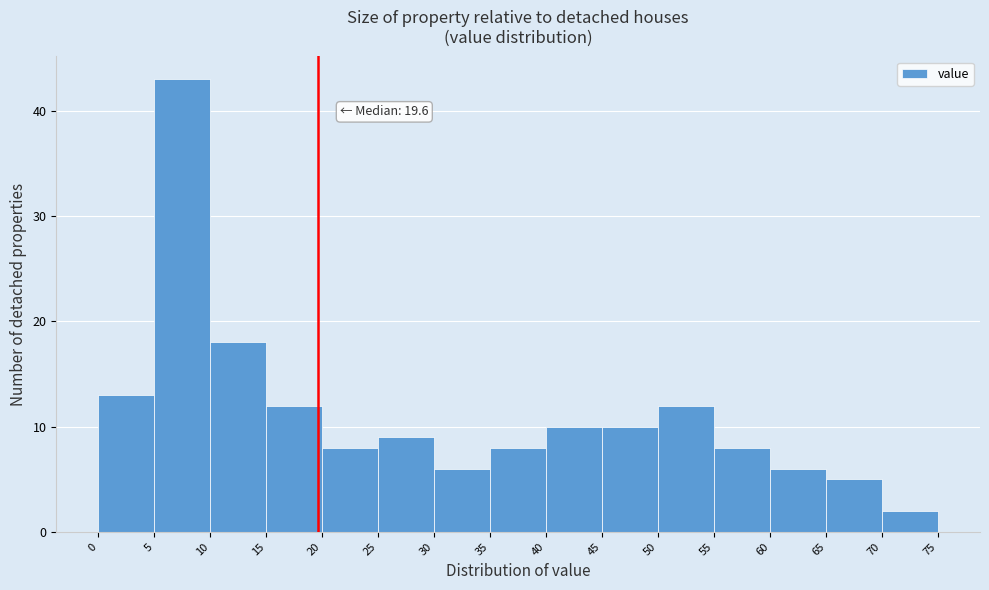

Which range on the x-axis has the tallest bar?

5 to 10